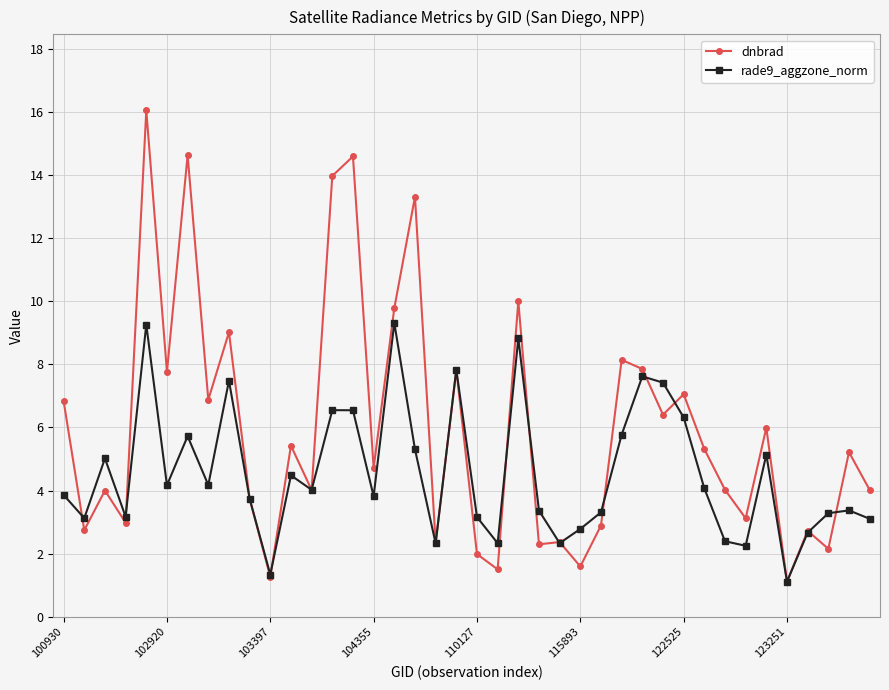

Is this an area chart (filled region under the line)?

No